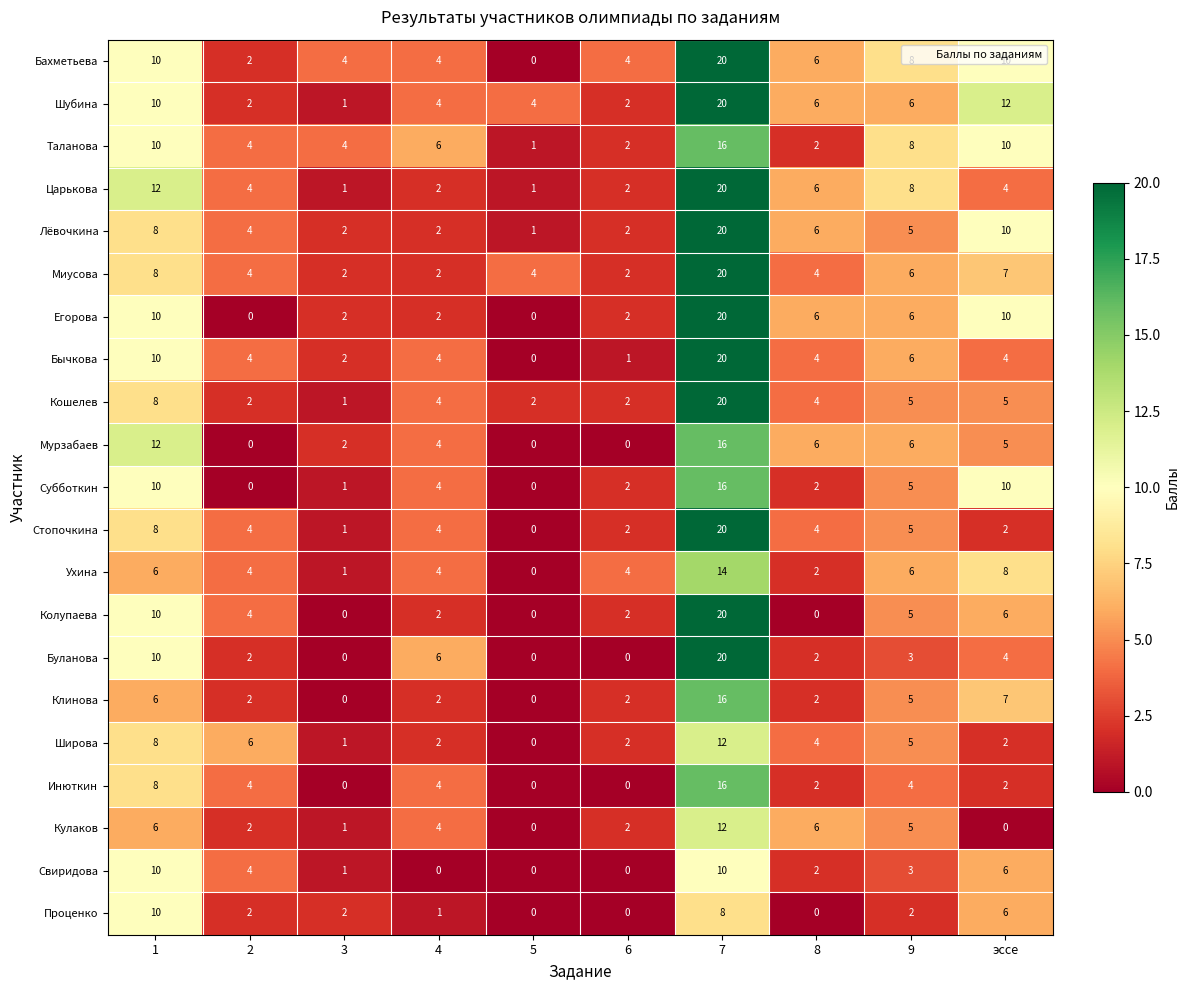

Is it true that Колупаева equals 2 at 6?

True